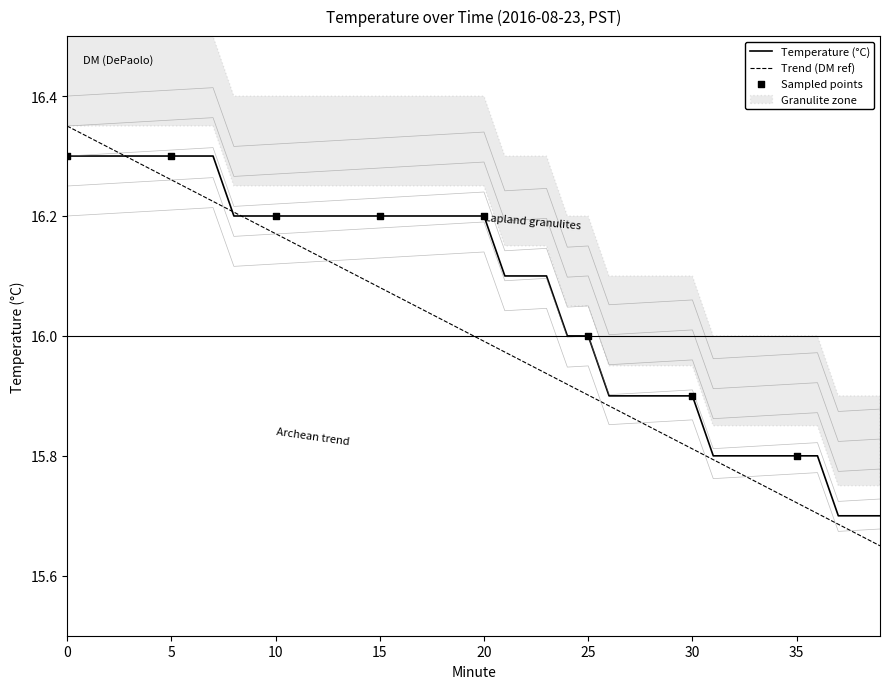

What is the change in value from 5 to 20?

-0.1